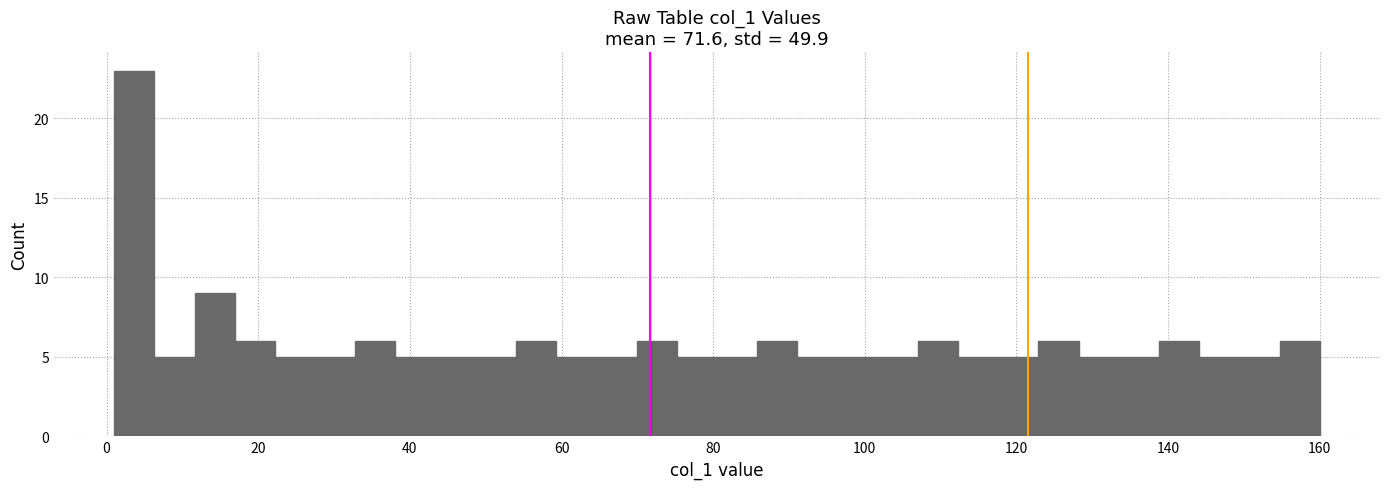

Read against the x-axis, roughly where is the centre of the tallest bar?

4